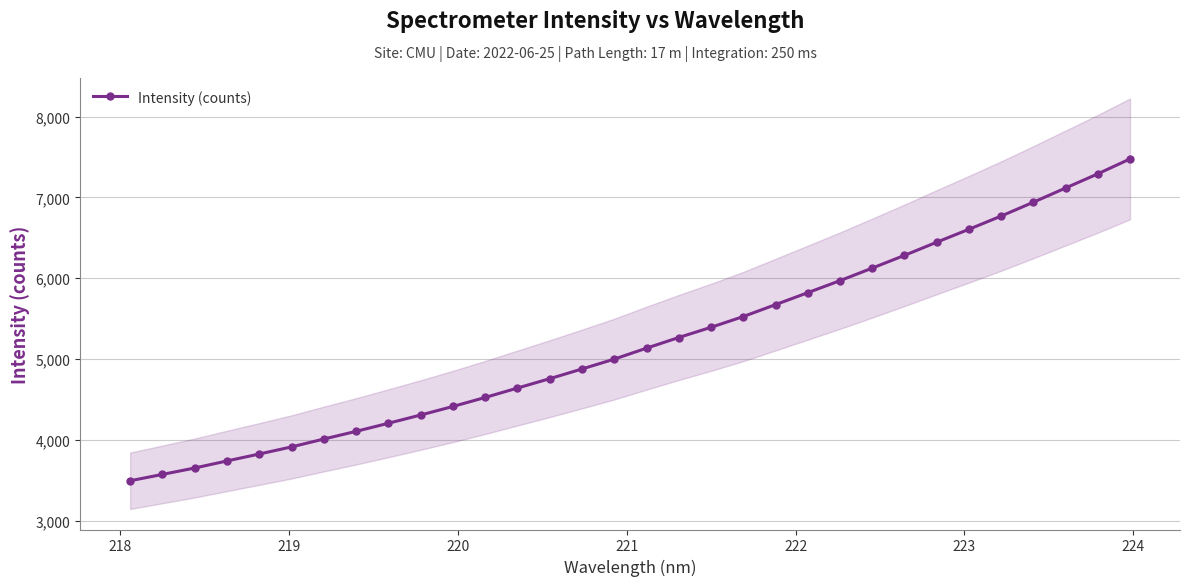

What is the value of the Intensity (counts) point at the 13th from the left?

4640.3